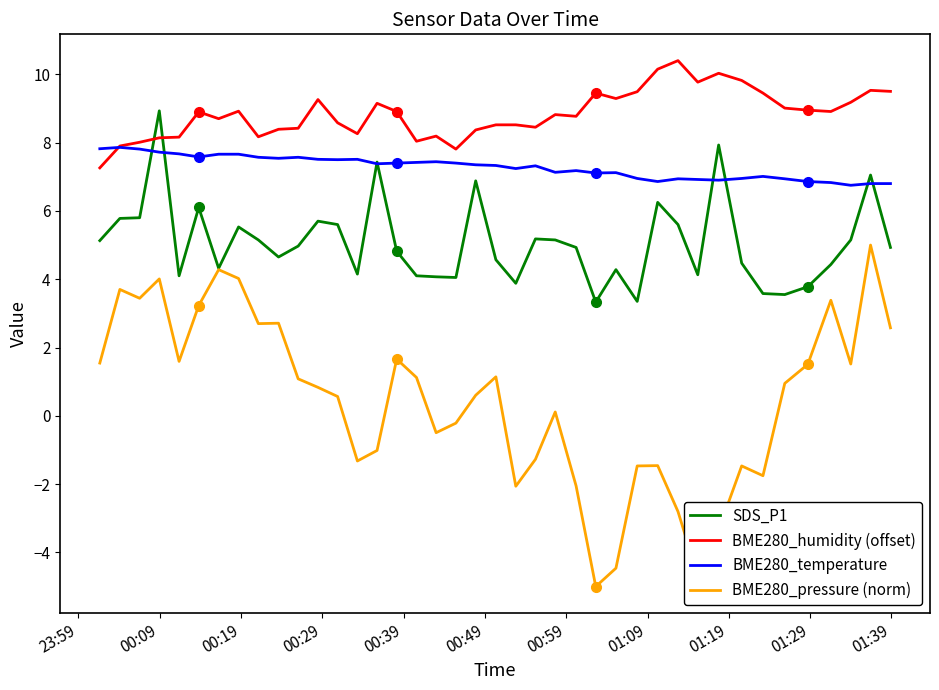

True or false: BME280_temperature and BME280_pressure (norm) intersect in this chart.

False